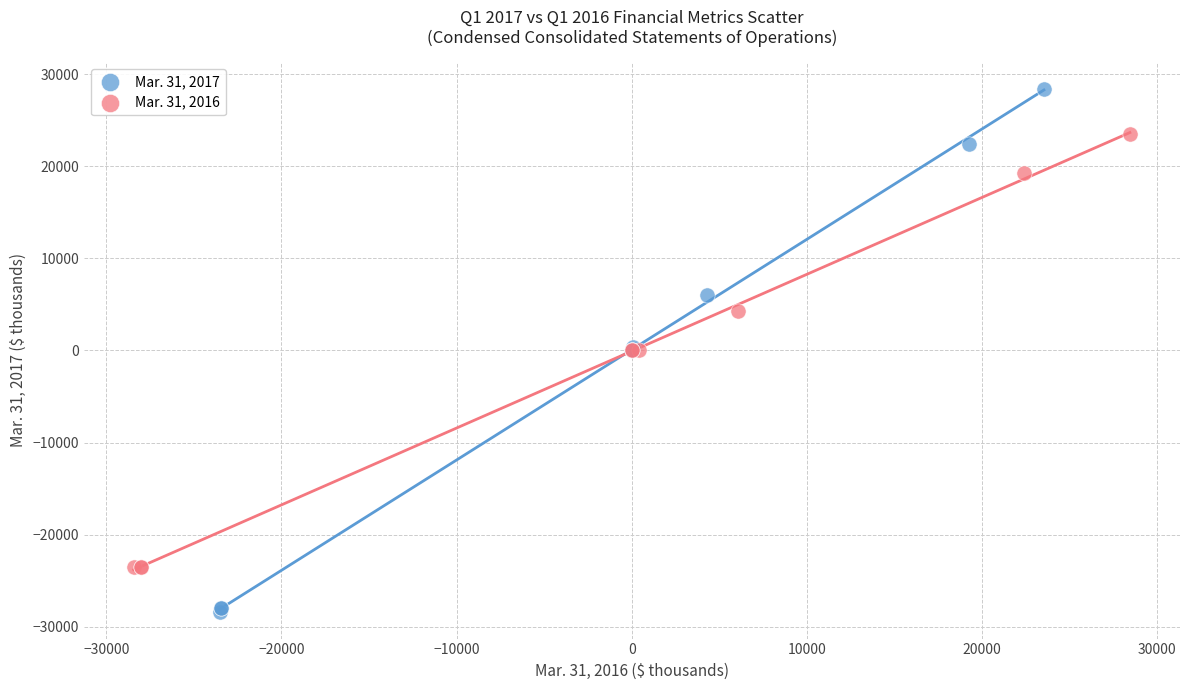

Which series contains the highest Y value?

Mar. 31, 2017